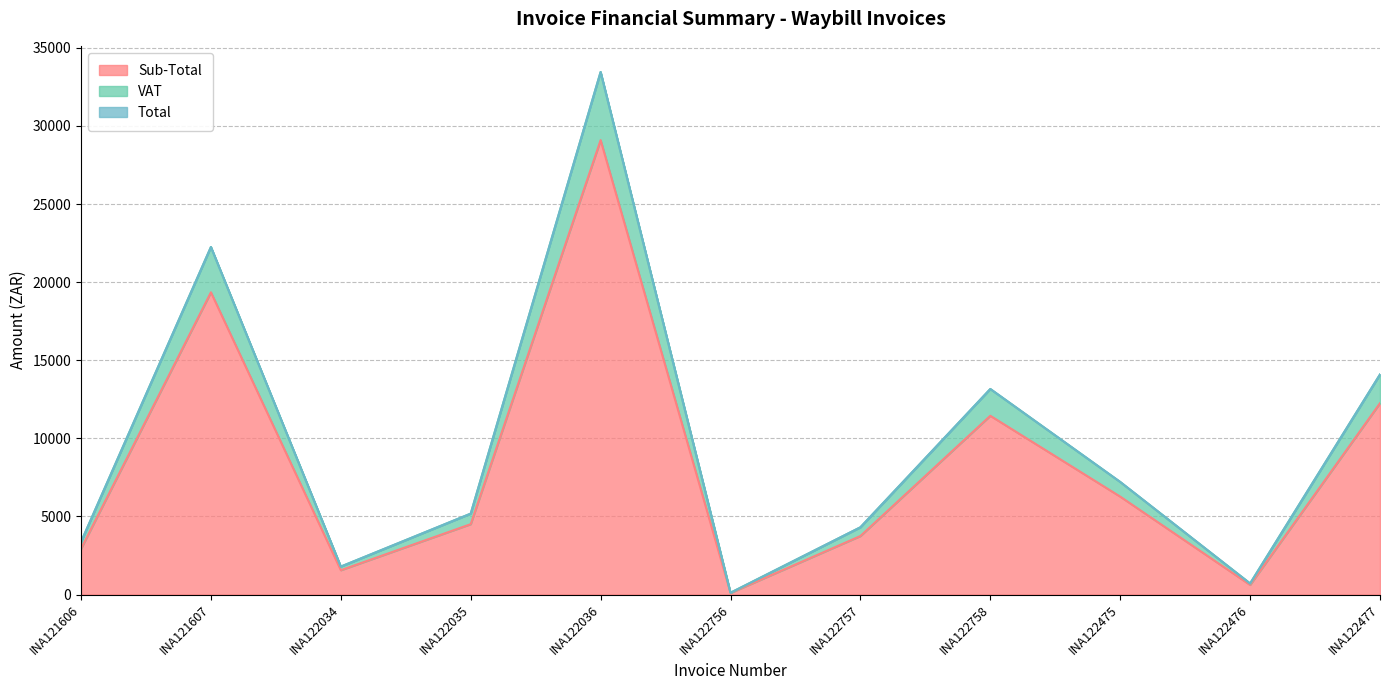

What are all the series names shown in the legend?

Sub-Total, VAT, Total